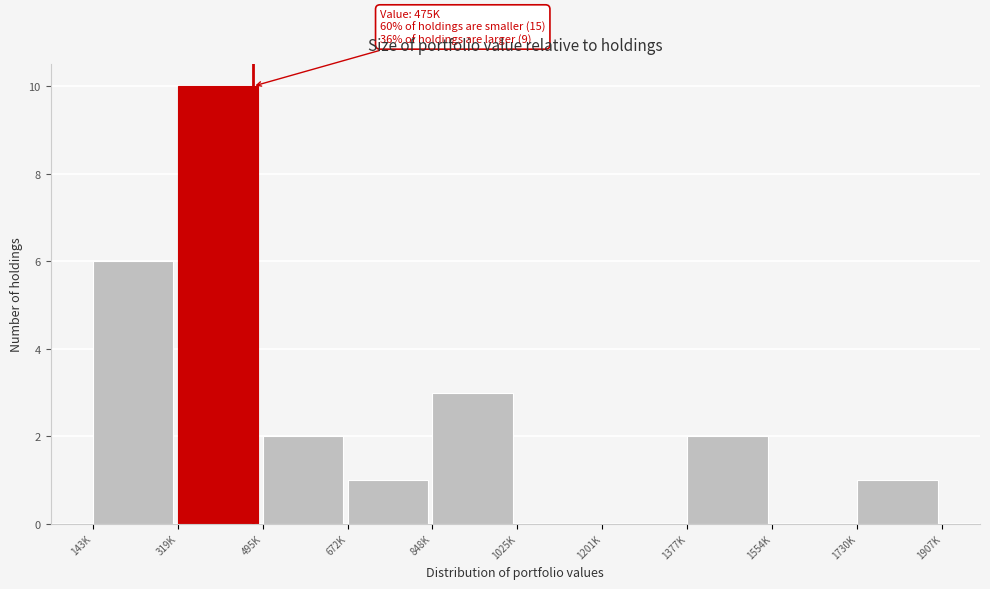

Reading left to right, what are all the values shown in this chart?

143K=6	319K=10	495K=2	672K=1	848K=3	1025K=0	1201K=0	1377K=2	1554K=0	1730K=1